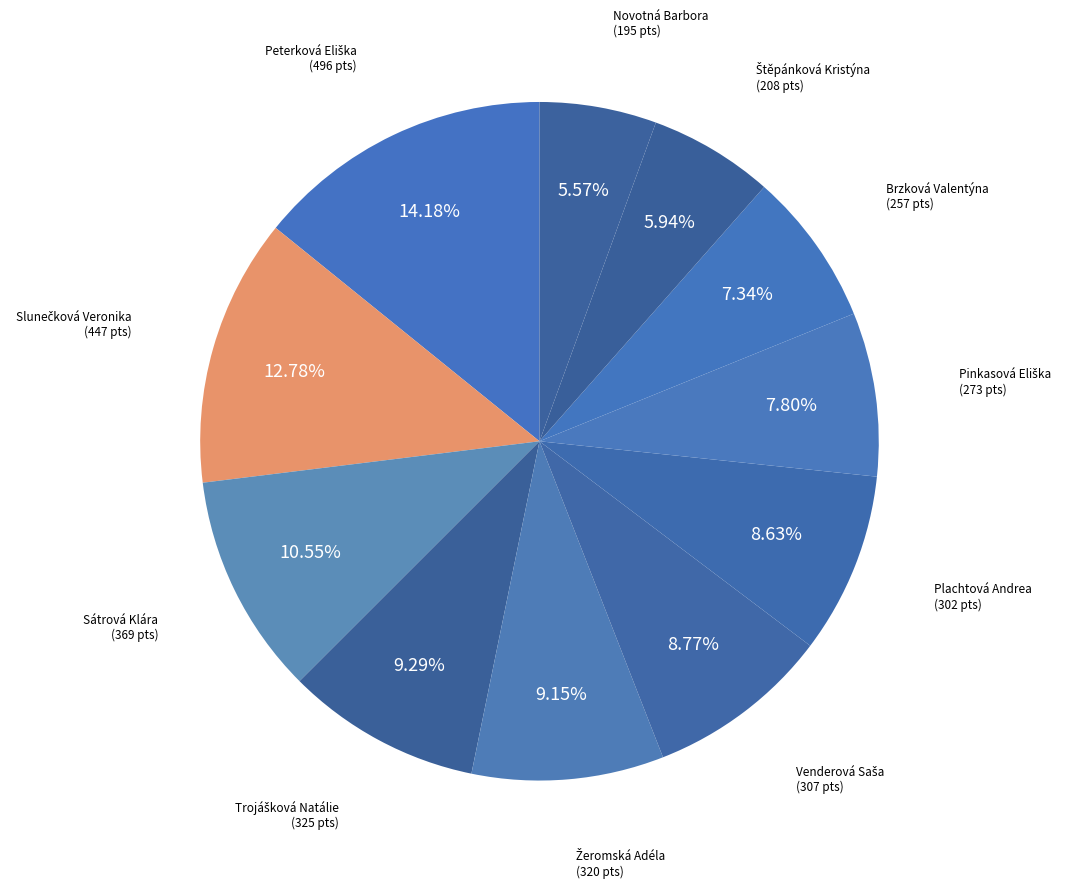

Does any single category account for the majority?

No